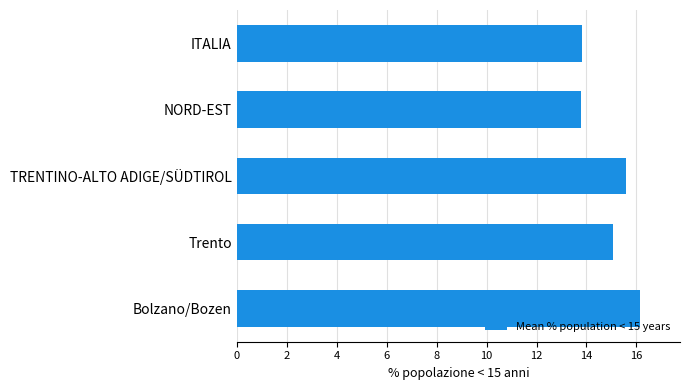

Reading bottom to top, transcribe all the data shown in this chart.

Bolzano/Bozen=16.1	Trento=15.0	TRENTINO-ALTO ADIGE/SÜDTIROL=15.6	NORD-EST=13.8	ITALIA=13.8